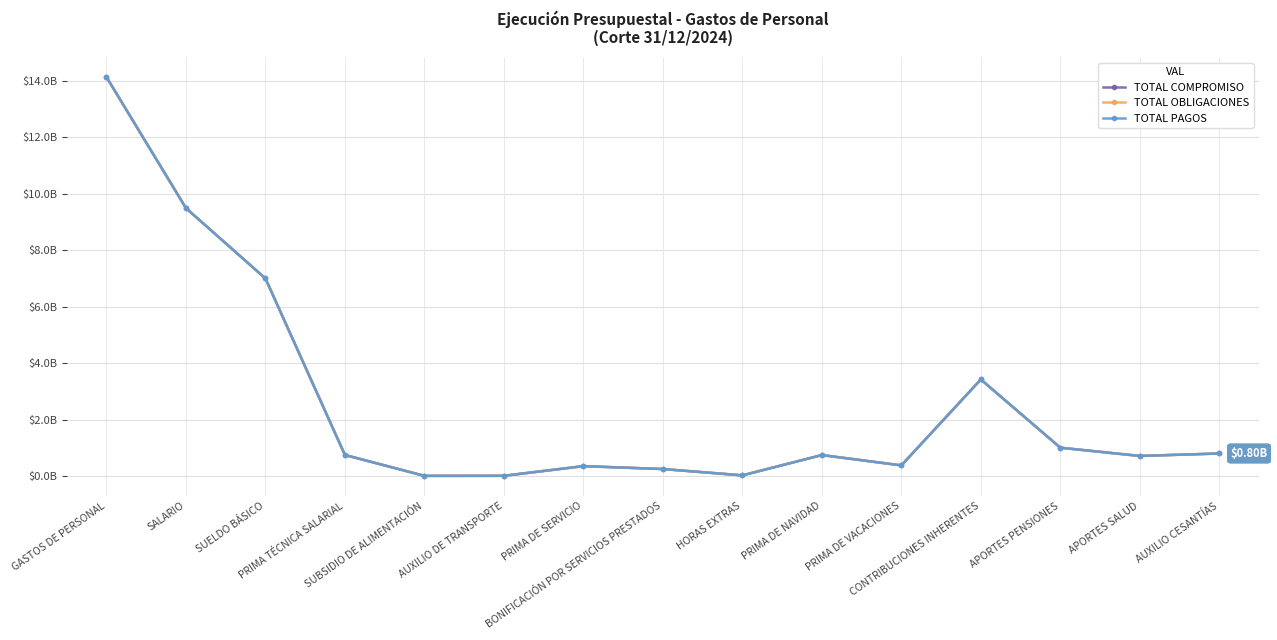

True or false: TOTAL OBLIGACIONES and TOTAL PAGOS cross at least once.

False